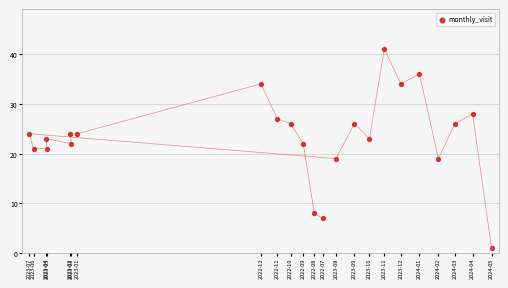

What is the range of Y values (max minus min)?

40